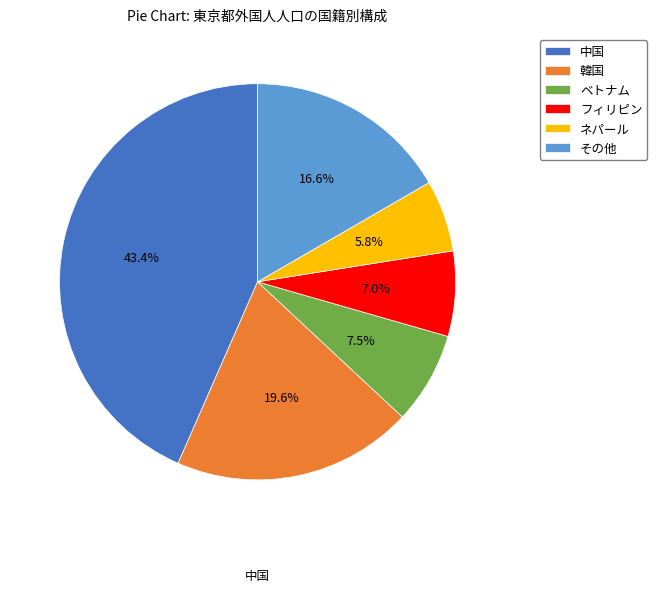

How many slices are in this pie chart?

6